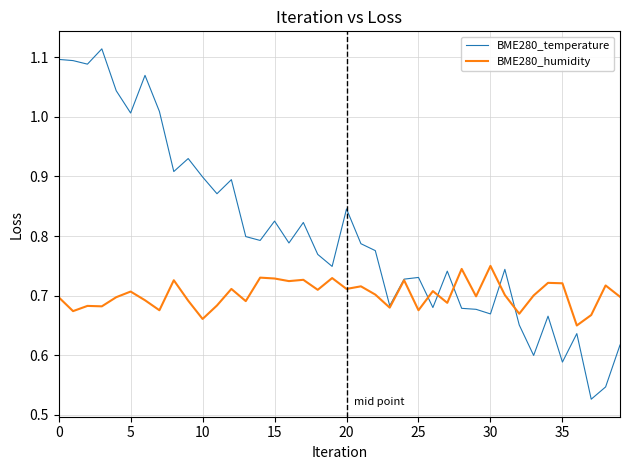

Which series has the widest spread of values?

BME280_temperature